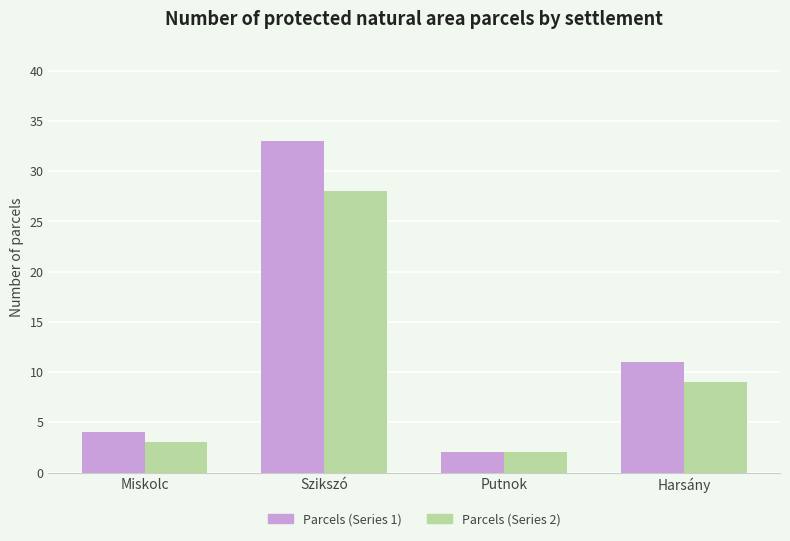

At Harsány, list the series in order from largest to smallest.

Parcels (Series 1), Parcels (Series 2)